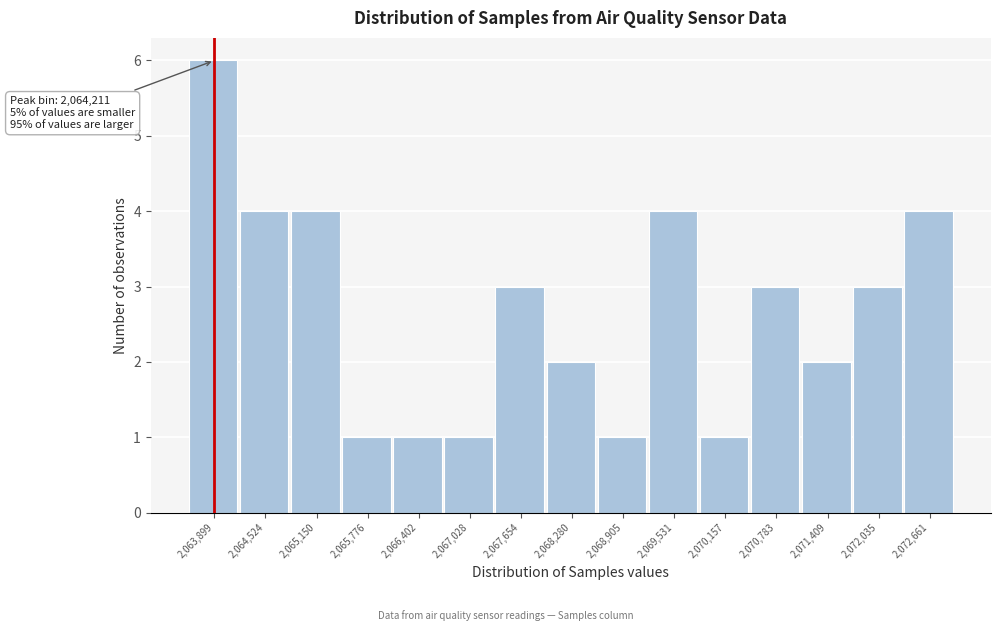

Reading left to right, what are all the values shown in this chart?

2,063,899=6	2,064,524=4	2,065,150=4	2,065,776=1	2,066,402=1	2,067,028=1	2,067,654=3	2,068,280=2	2,068,905=1	2,069,531=4	2,070,157=1	2,070,783=3	2,071,409=2	2,072,035=3	2,072,661=4